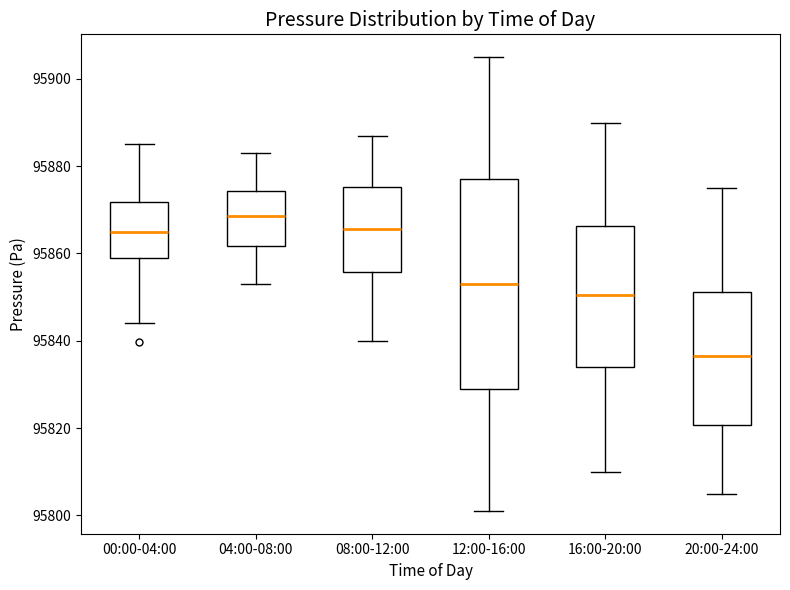

Which box has the highest median line?

04:00-08:00